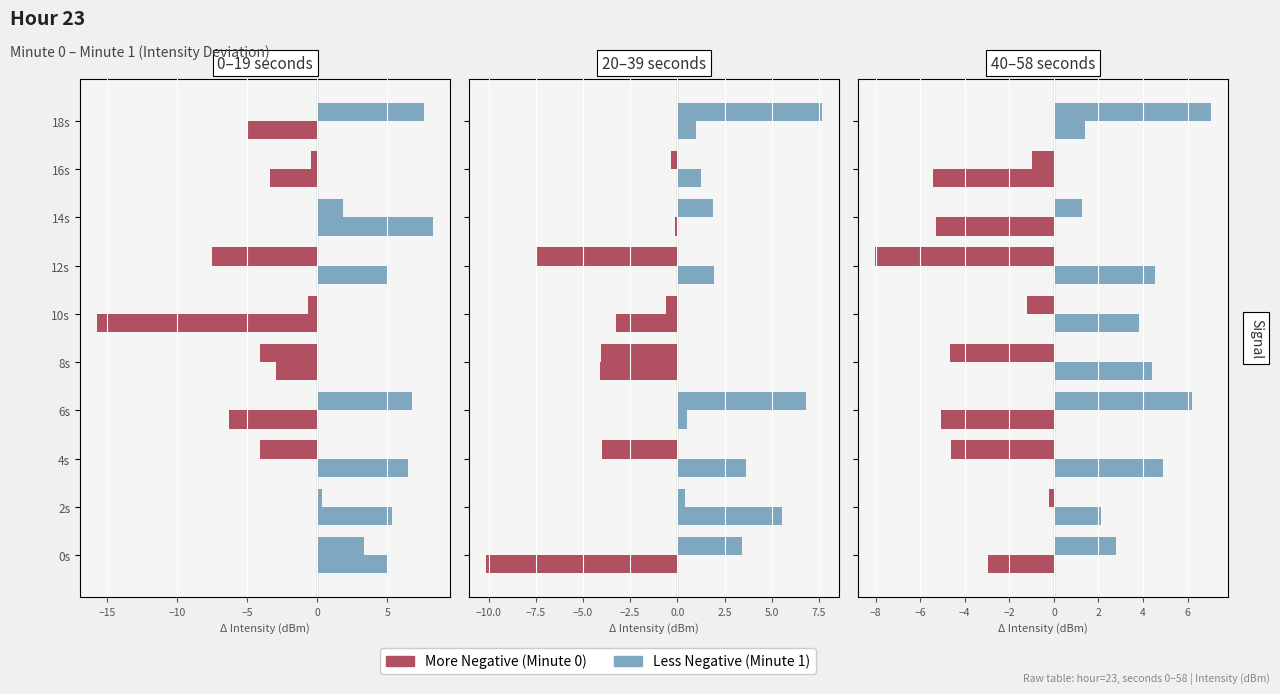

True or false: Minute 1 has a value of 6.2 at 6s.

True